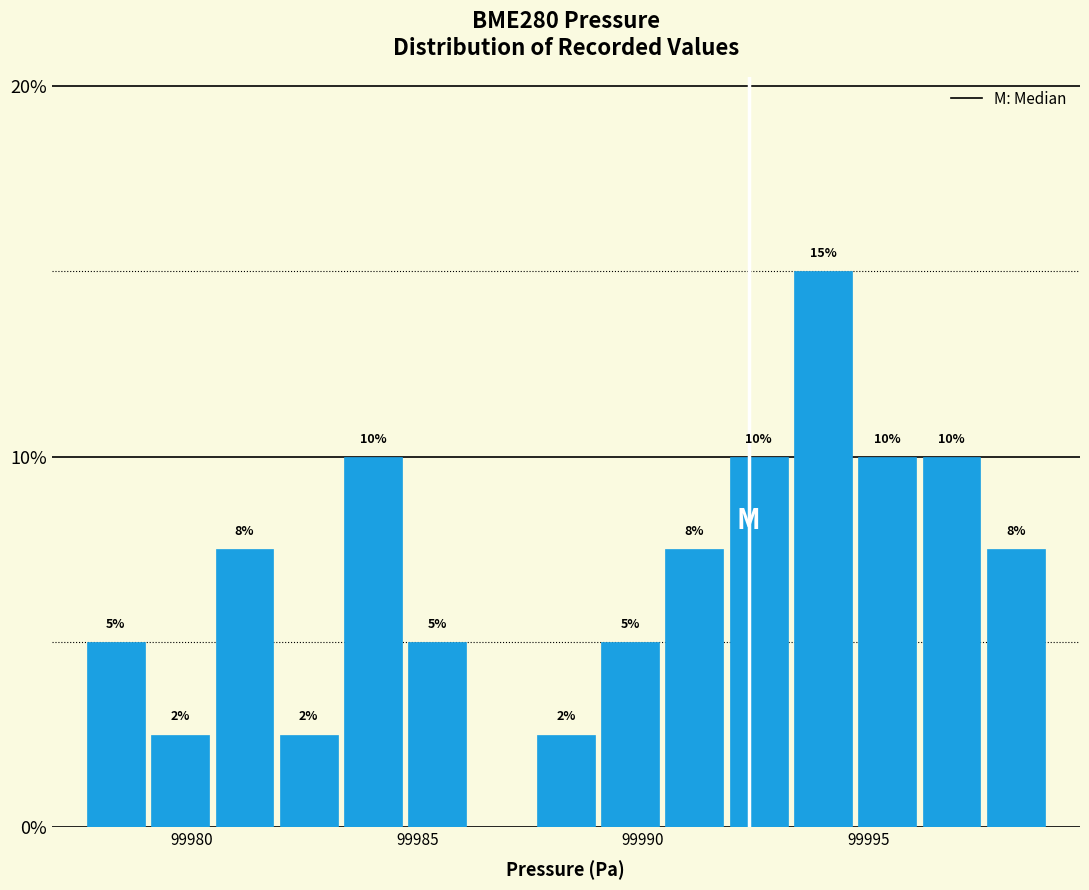

Around what value on the x-axis is the tallest bar? Give the approximate position of its centre, as read against the axis.

99994.0